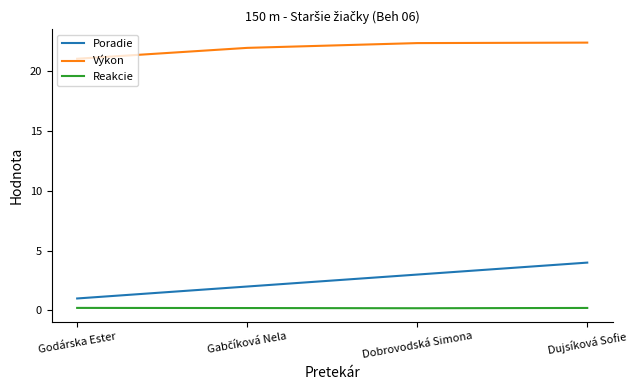

True or false: Reakcie and Výkon cross at least once.

False